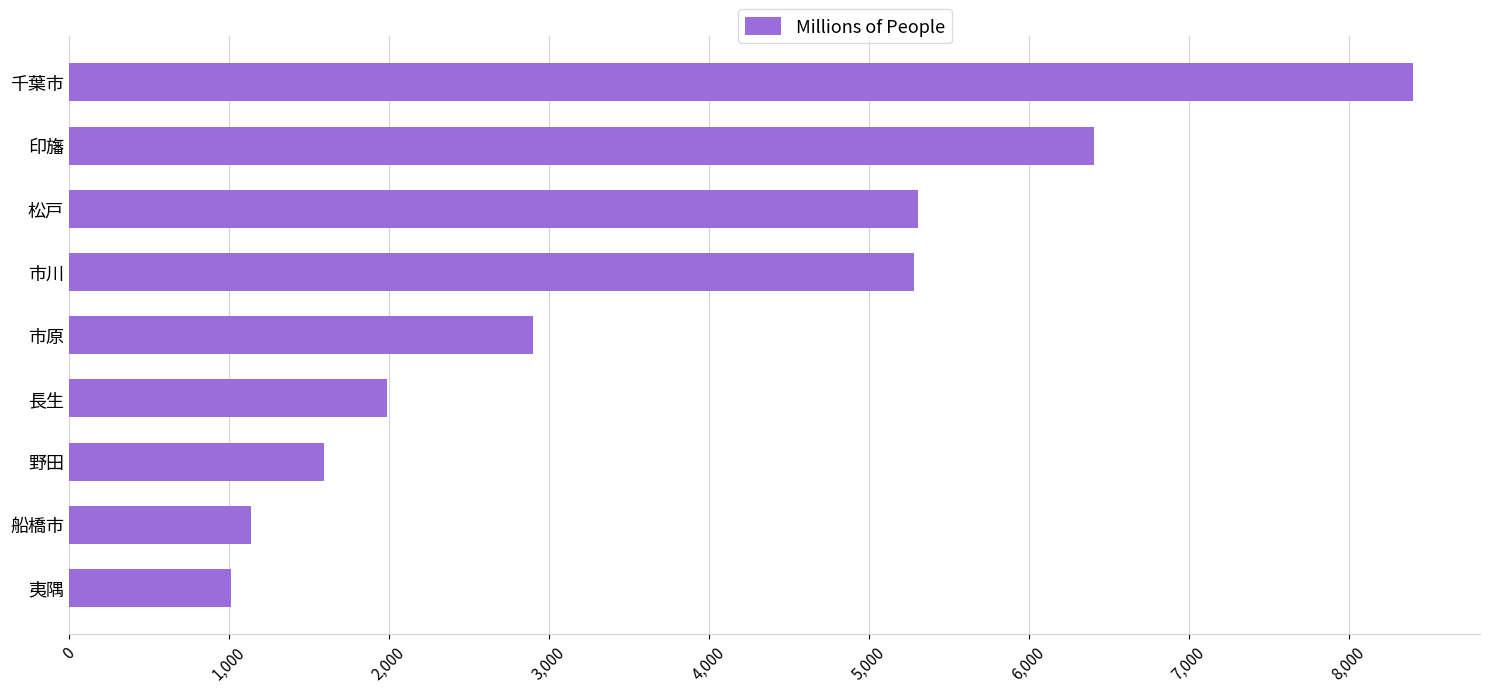

The value at 長生 is 440. True or false?

False